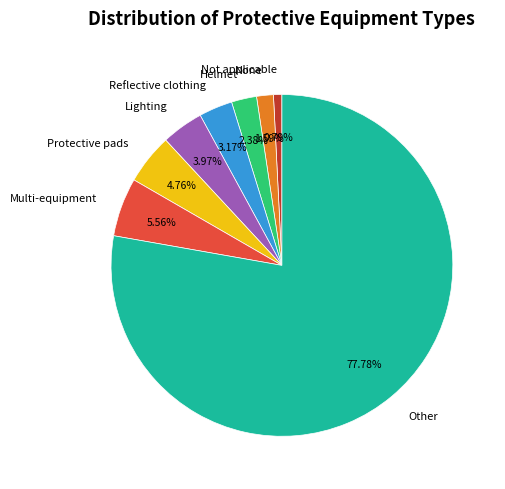

Is it true that Not applicable is 11% of the pie?

False